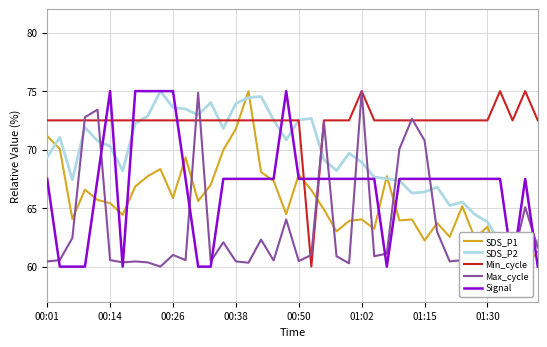

What is the sum of all SDS_P2 values?

2768.4